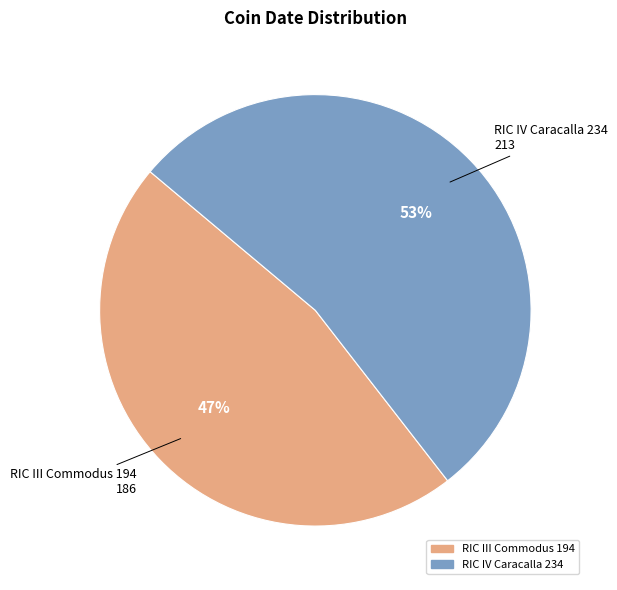

What is the largest slice in the pie chart?

RIC IV Caracalla 234